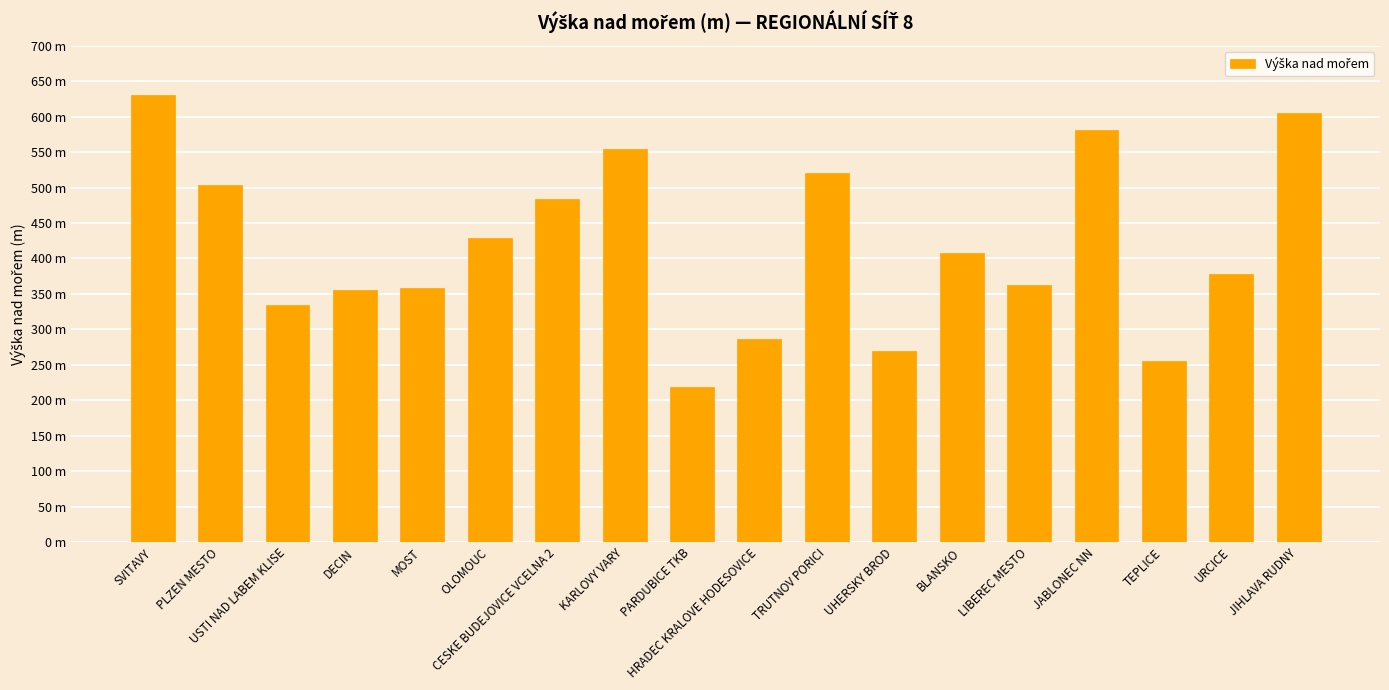

List the labels in order of value, smallest first.

PARDUBICE TKB, TEPLICE, UHERSKY BROD, HRADEC KRALOVE HODESOVICE, USTI NAD LABEM KLISE, DECIN, MOST, LIBEREC MESTO, URCICE, BLANSKO, OLOMOUC, CESKE BUDEJOVICE VCELNA 2, PLZEN MESTO, TRUTNOV PORICI, KARLOVY VARY, JABLONEC NN, JIHLAVA RUDNY, SVITAVY